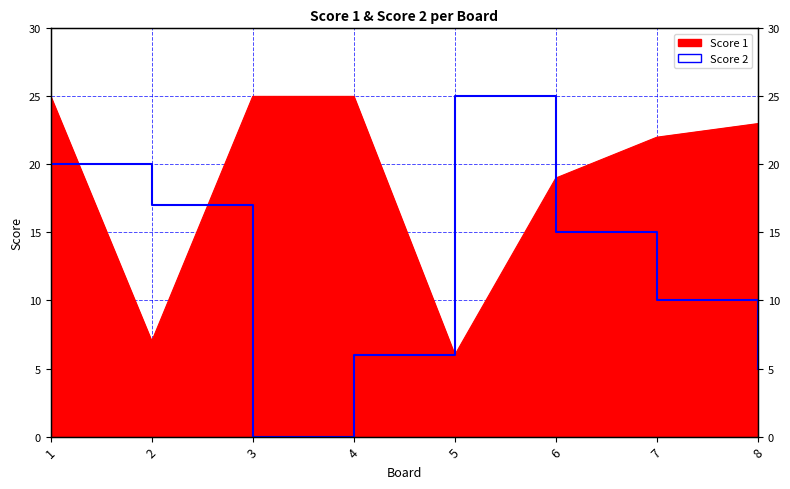

At which label does Score 1 first exceed 23?

1